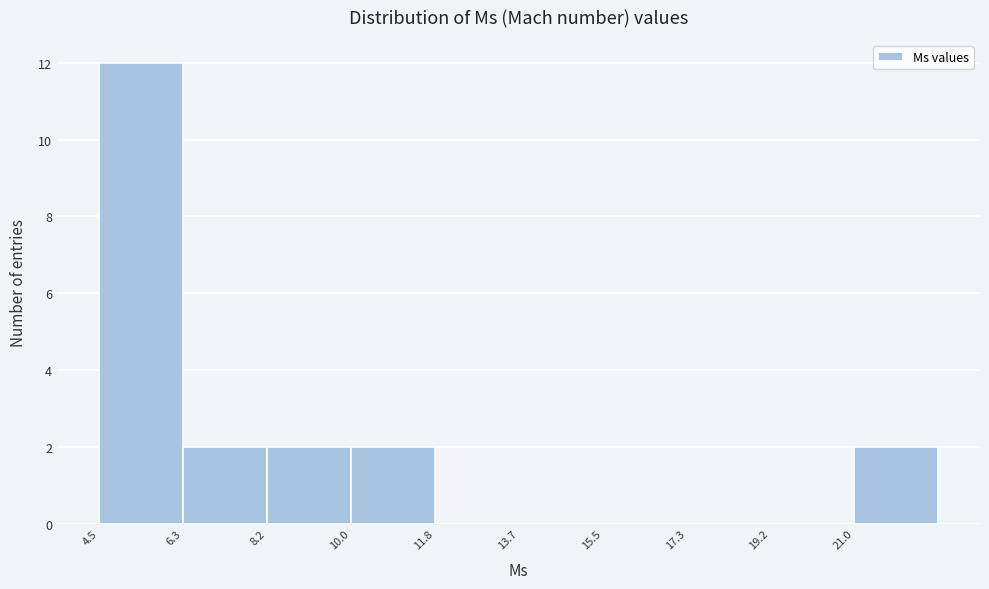

Over which range of the x-axis is the bar tallest?

4.4 to 6.4